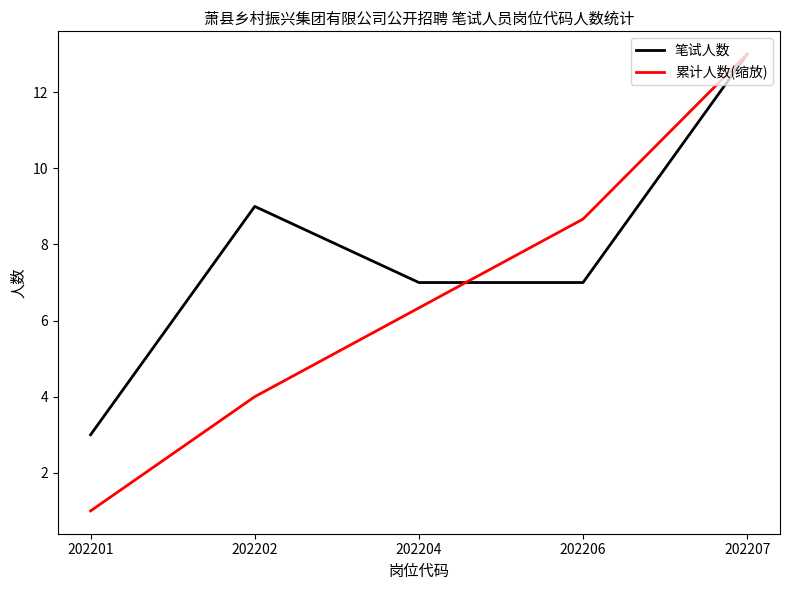

Which category has the highest value in the 累计人数(缩放) series?

202207